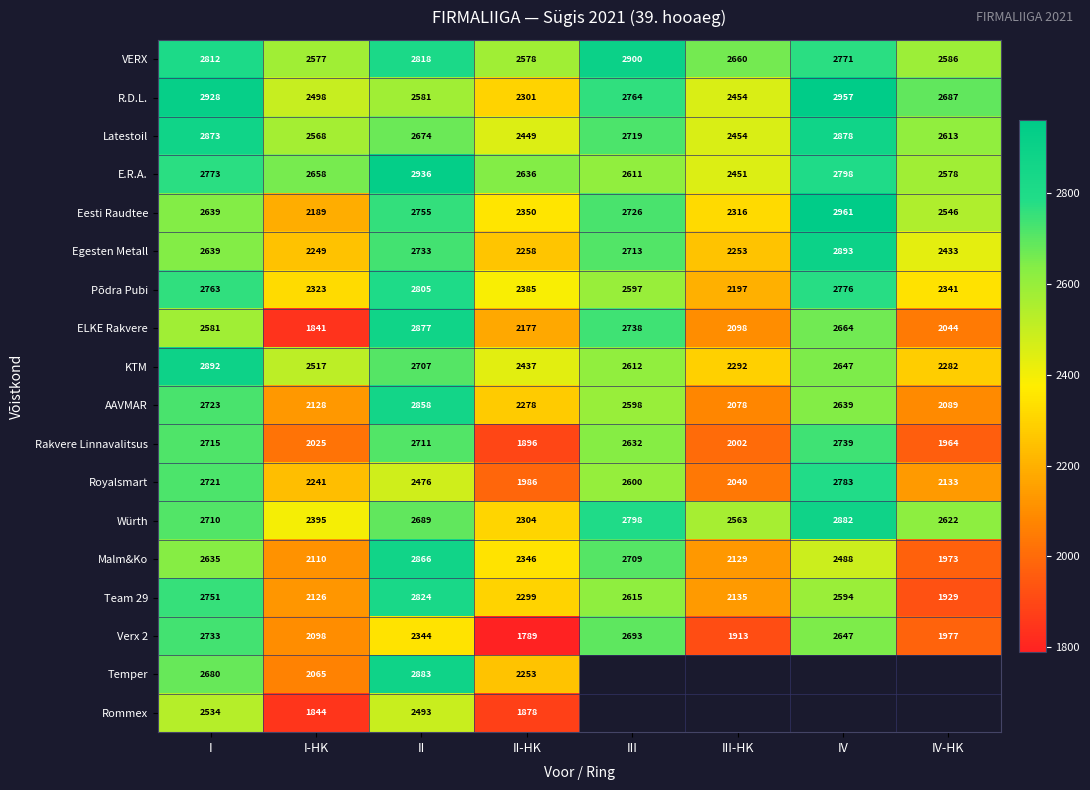

What is the smallest value displayed?

1789.0